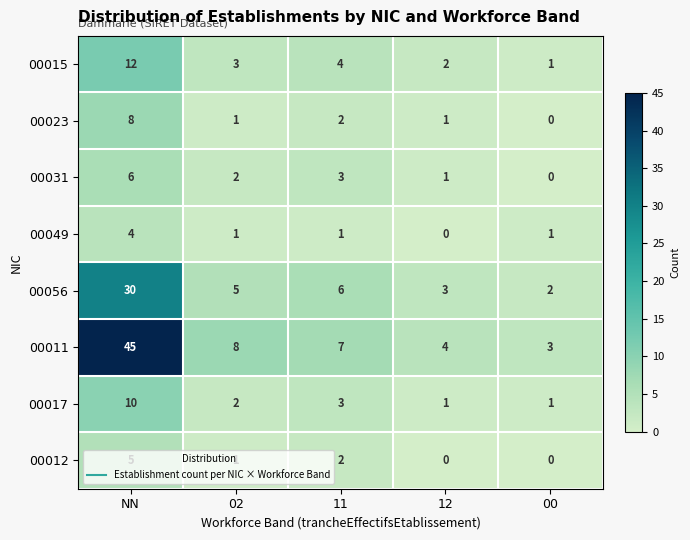

List the series in order of their peak value, lowest first.

00049, 00012, 00031, 00023, 00017, 00015, 00056, 00011